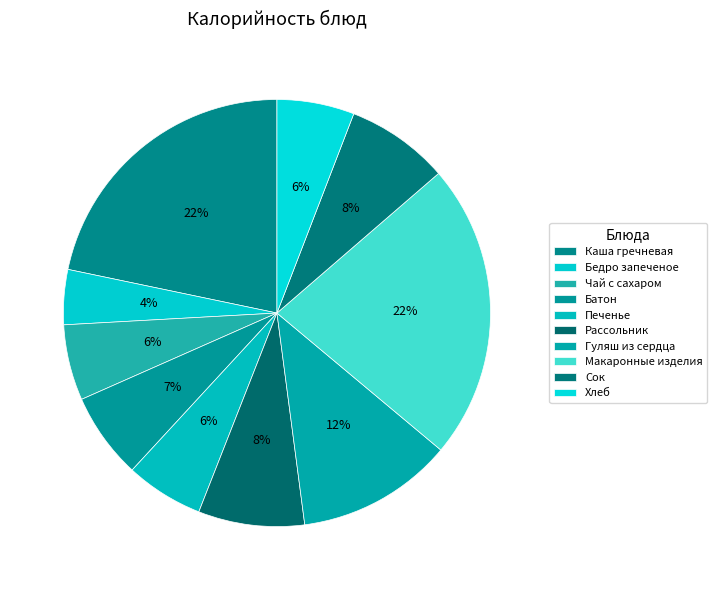

To the nearest percent, what portion does Каша гречневая represent?

22%